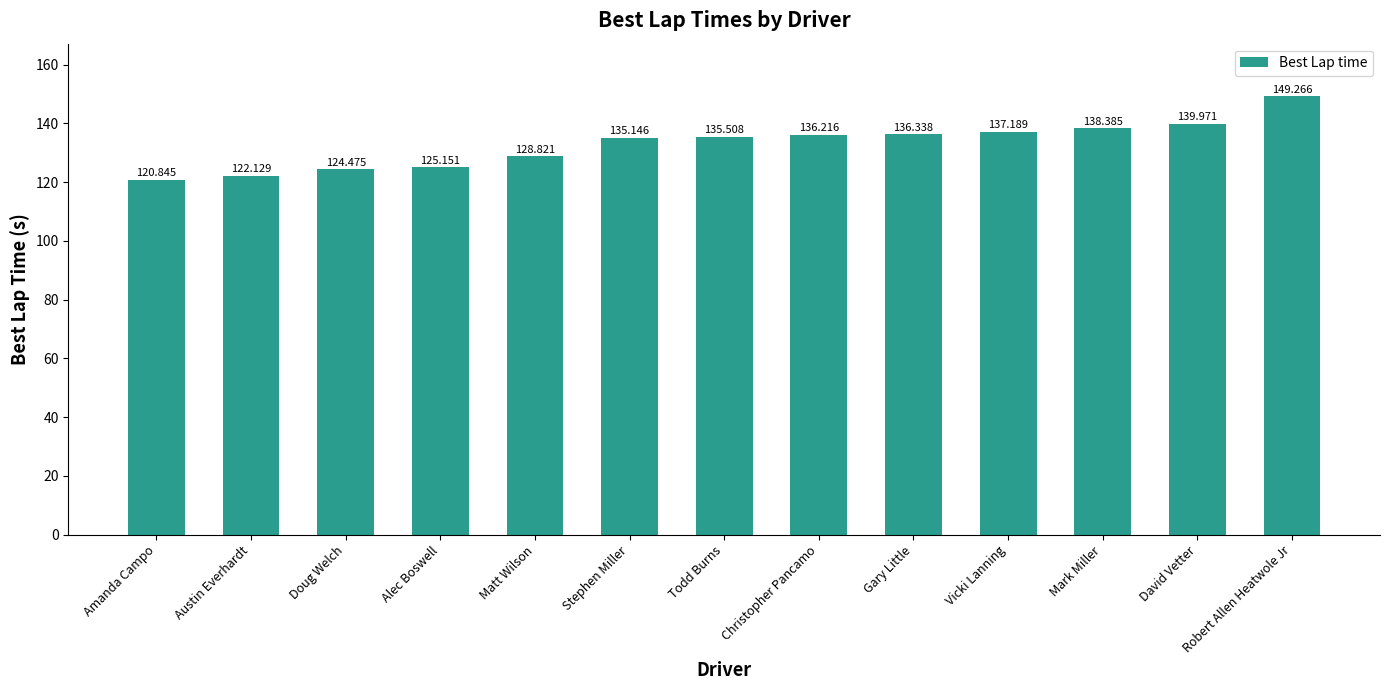

How many categories are shown in the chart?

13